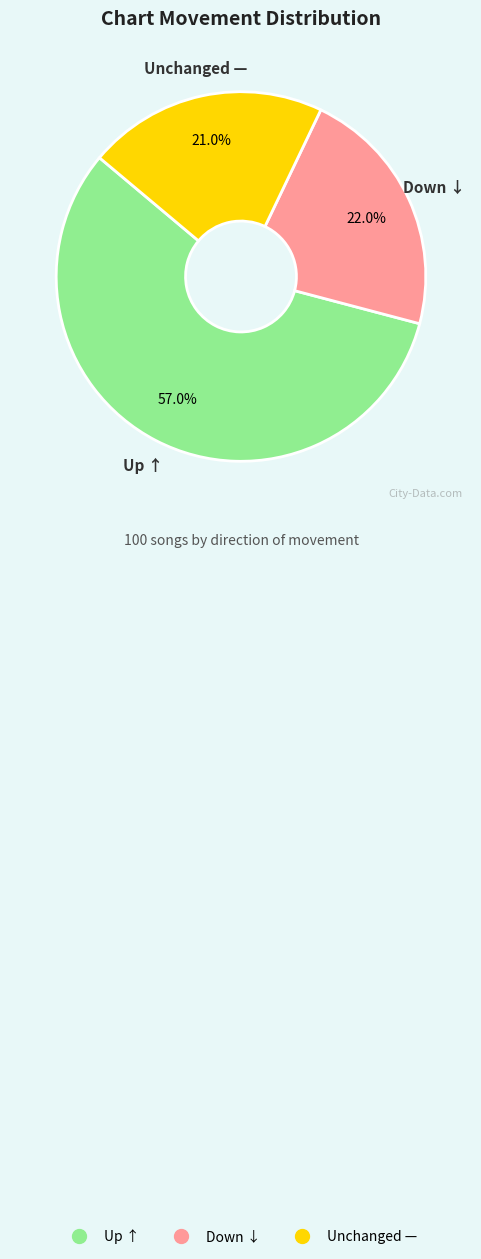

Is there a majority slice in this chart?

Yes